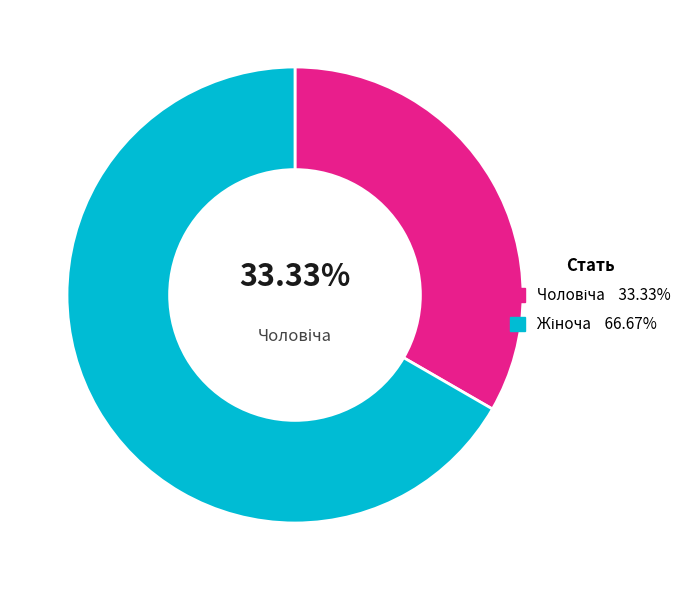

Does any single category account for the majority?

Yes